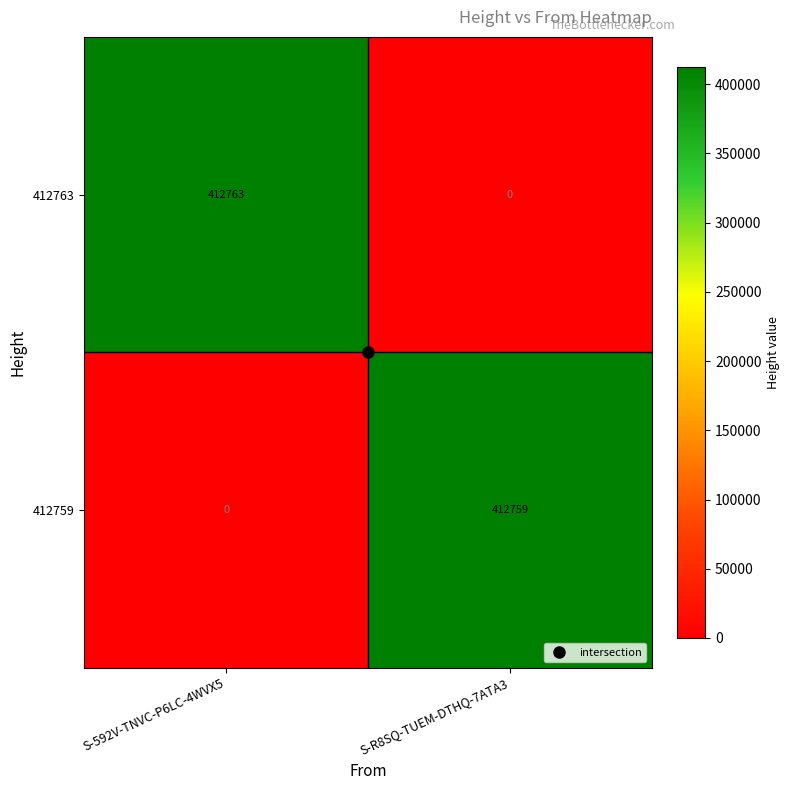

What is the sum of the 412759 values at S-592V-TNVC-P6LC-4WVX5 and S-R8SQ-TUEM-DTHQ-7ATA3?

412759